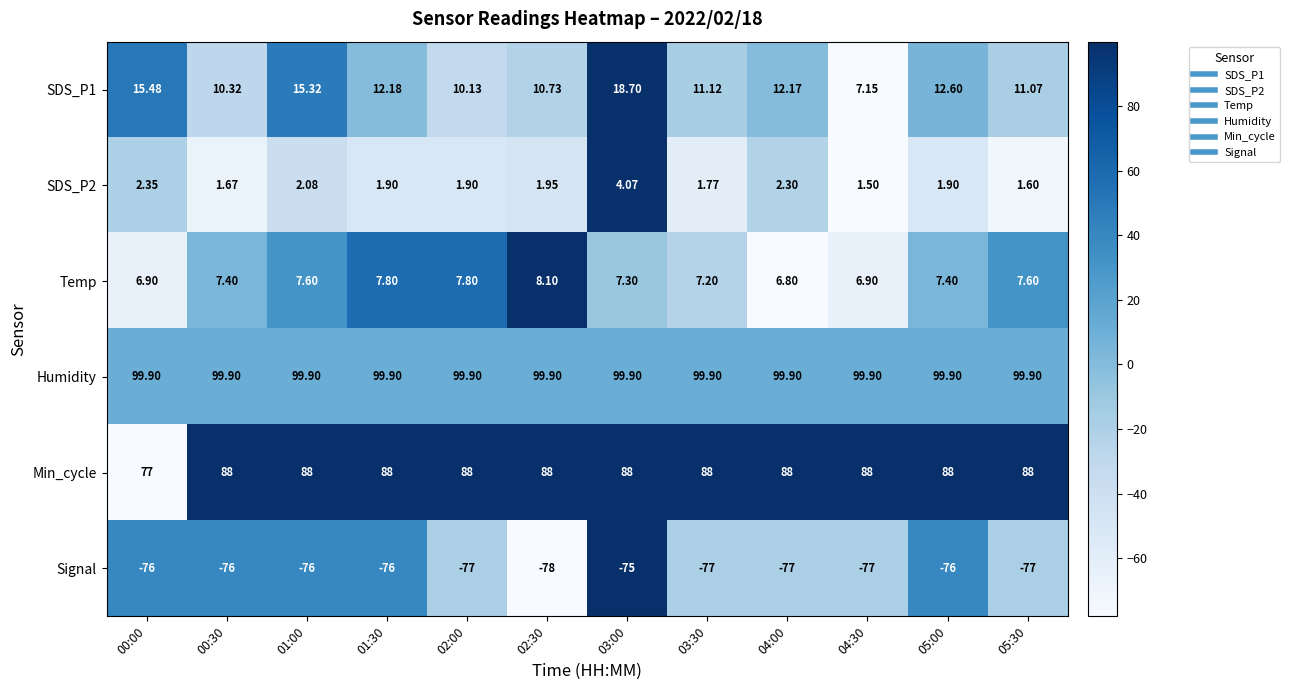

Between 00:30 and 02:30, which series saw the biggest shift?

Signal